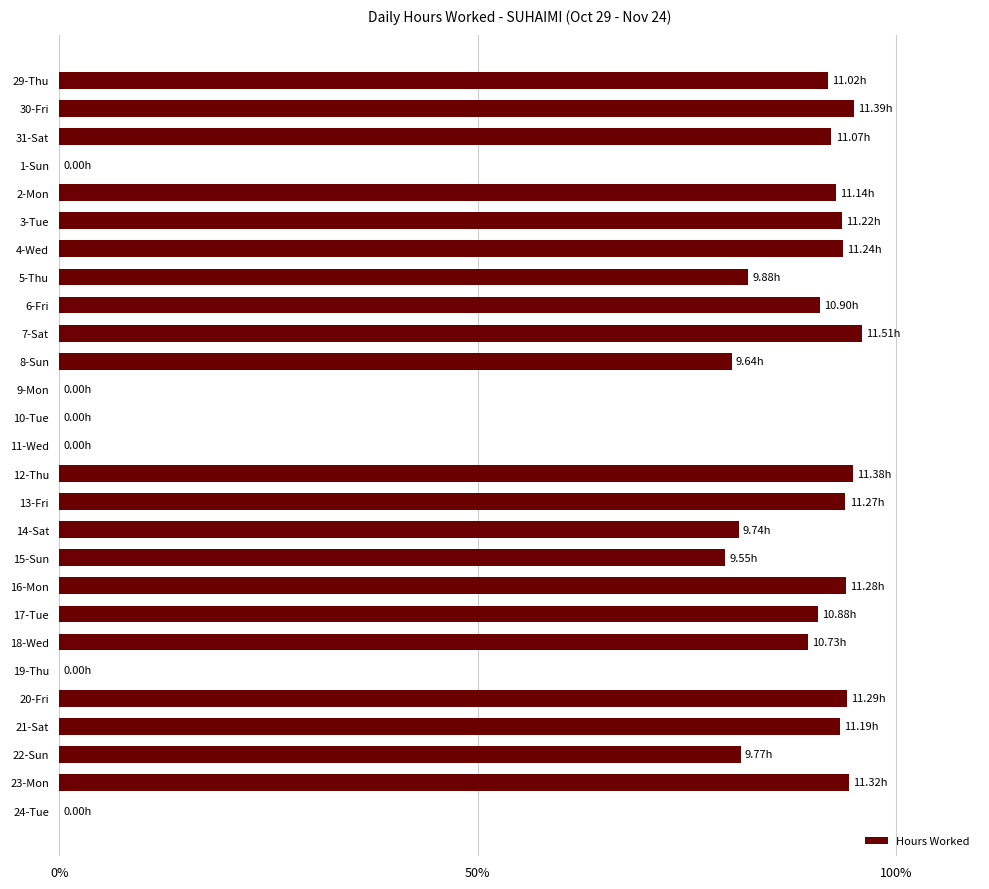

What is the change in value from 15-Sun to 21-Sat?

+13.7